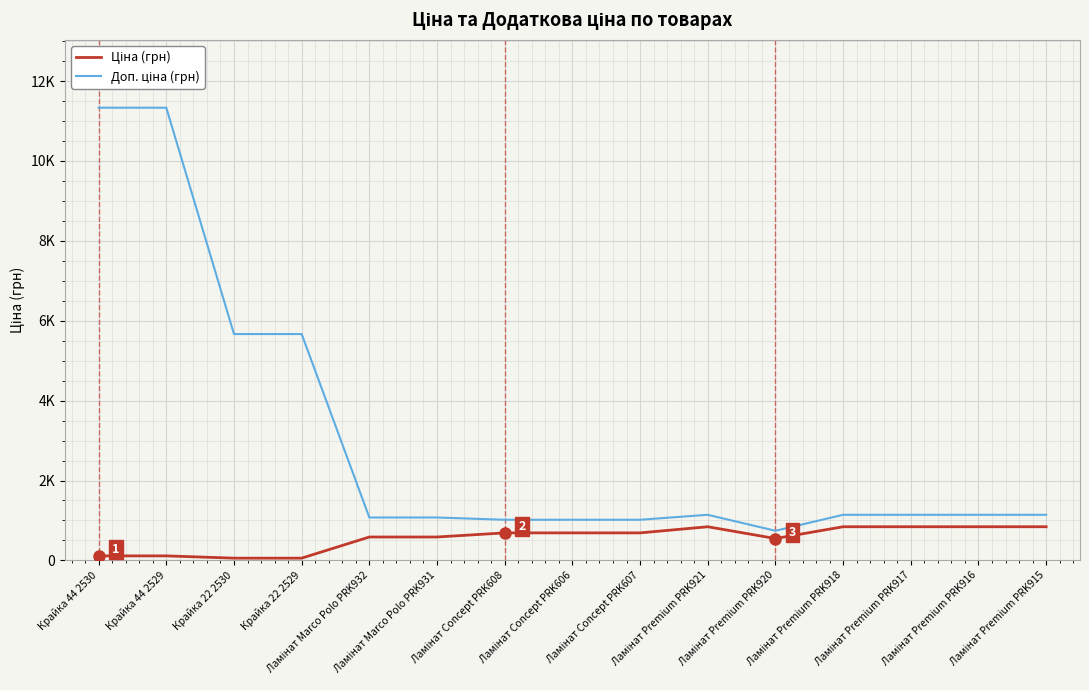

Is this an area chart (filled region under the line)?

No